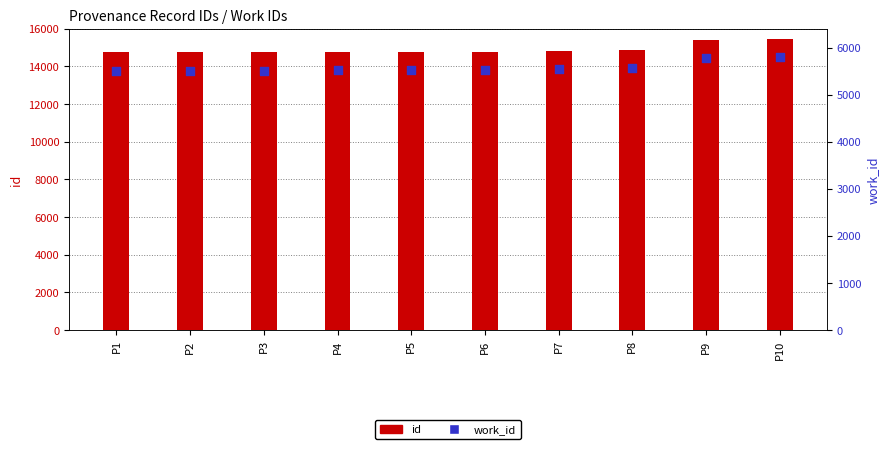

Is the value of work_id at P2 greater than the value of id at P6?

No